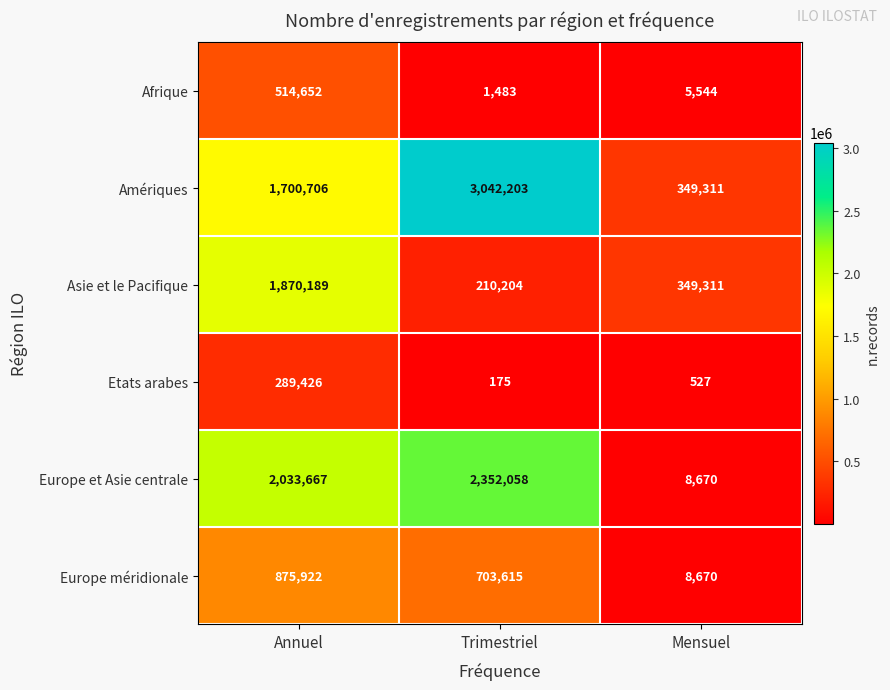

Between Trimestriel and Mensuel, which series saw the biggest shift?

Amériques